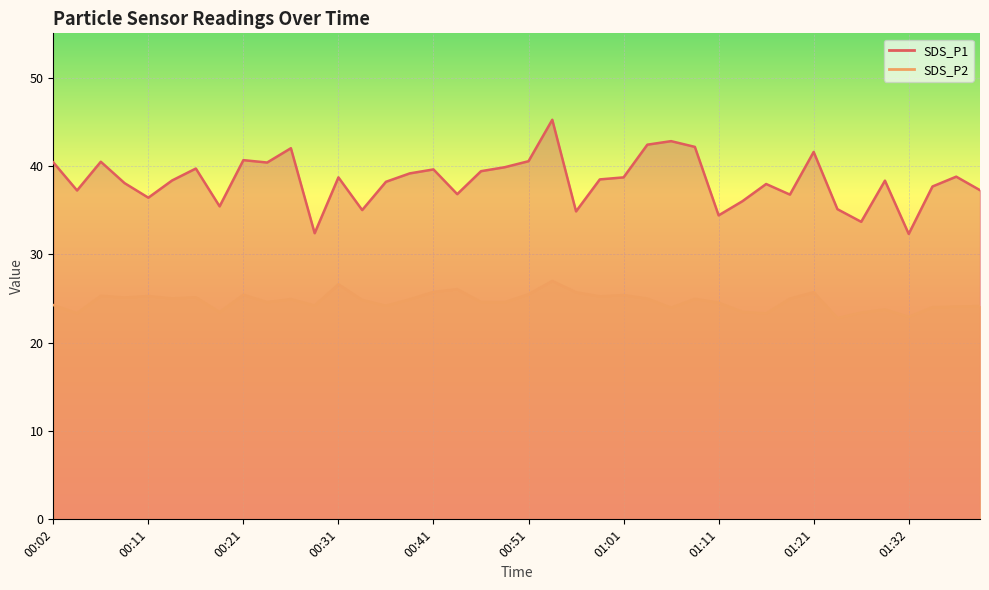

What is the value of the SDS_P1 point at the 36th from the left?

38.3